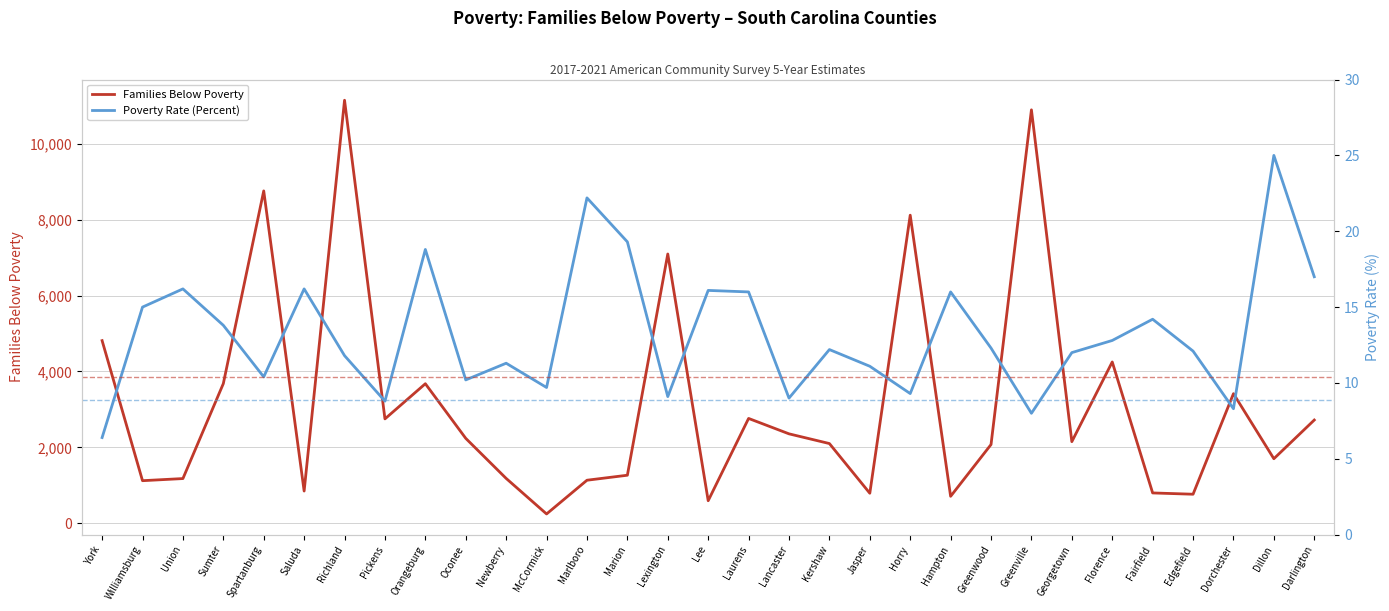

At how many categories does at least one series exceed 7770?

4